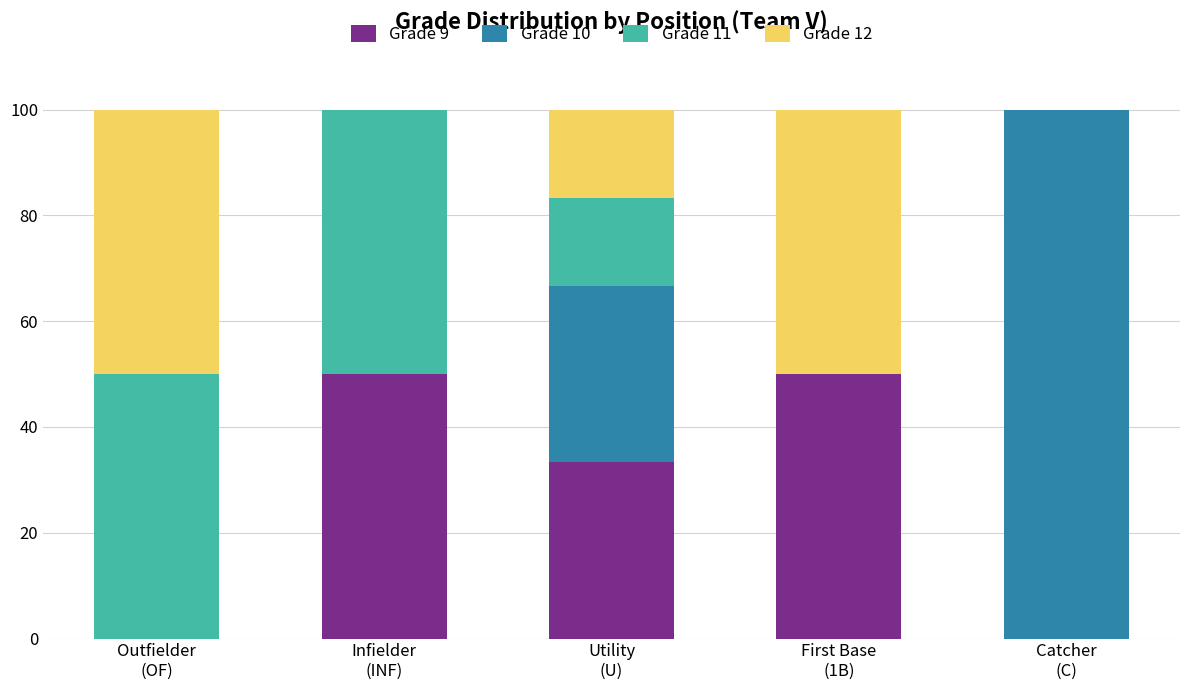

What is the maximum value for Grade 9?

50.0